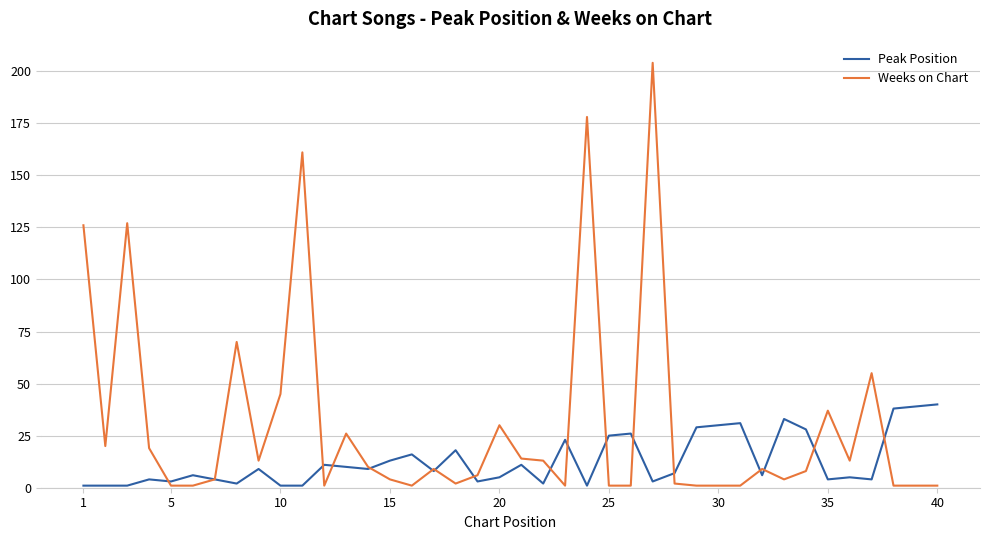

How many lines are shown in the chart?

2